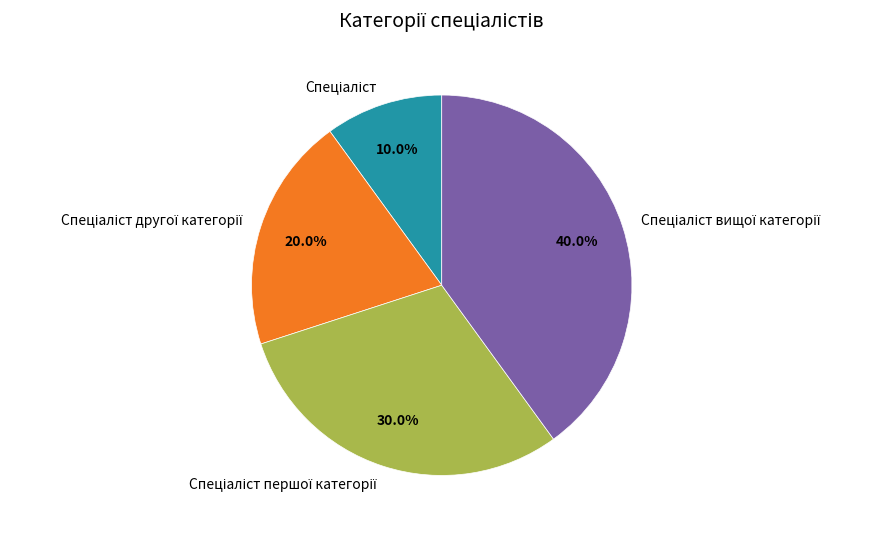

Does any single category account for the majority?

No